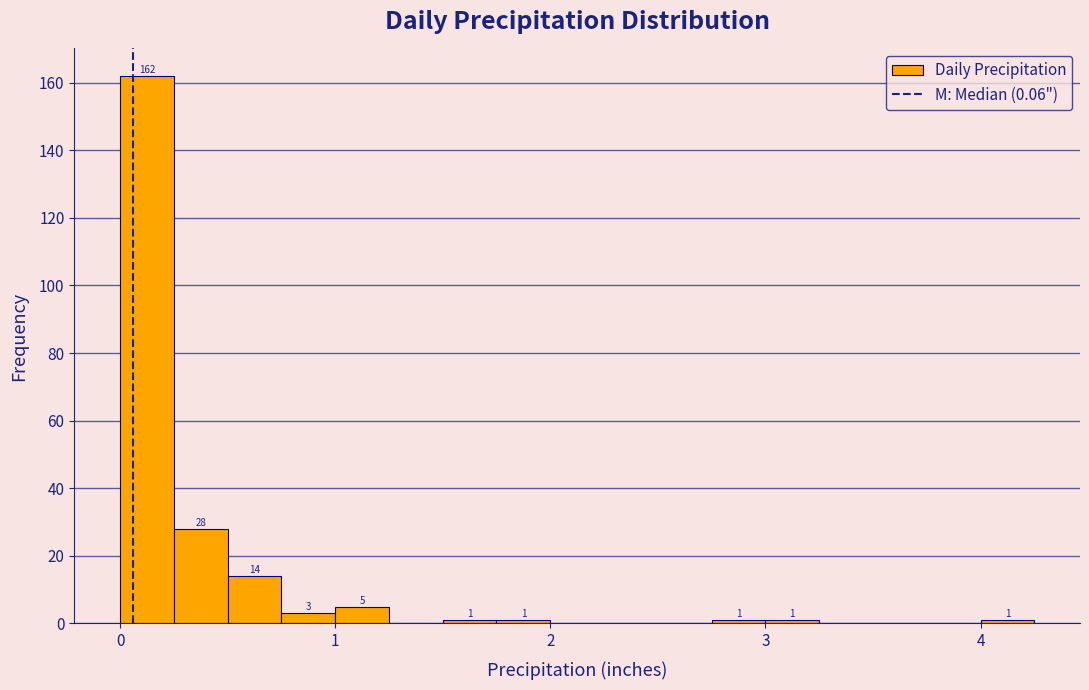

Around what value on the x-axis is the tallest bar? Give the approximate position of its centre, as read against the axis.

0.1